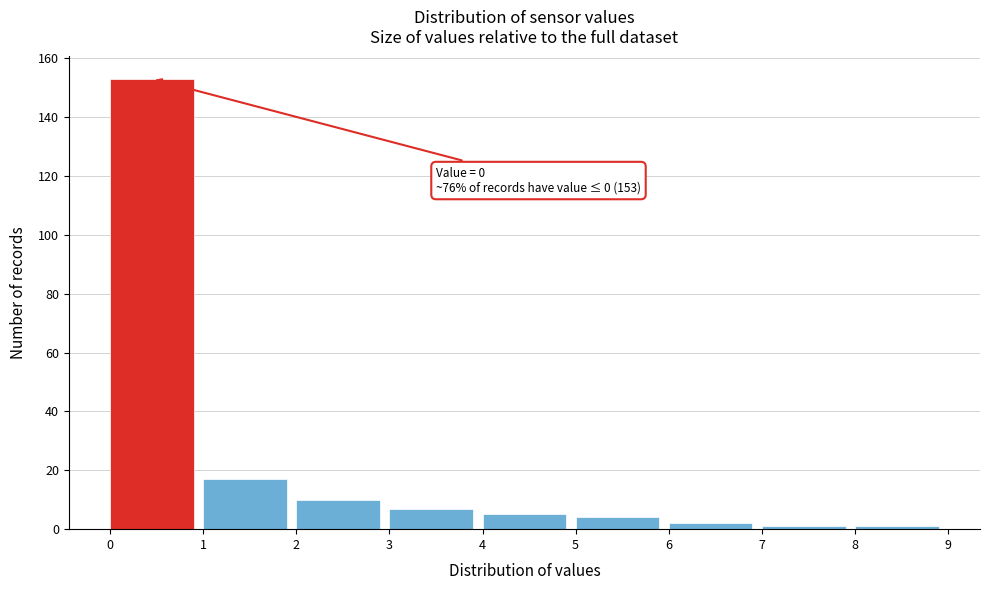

Over which range of the x-axis is the bar tallest?

0 to 1